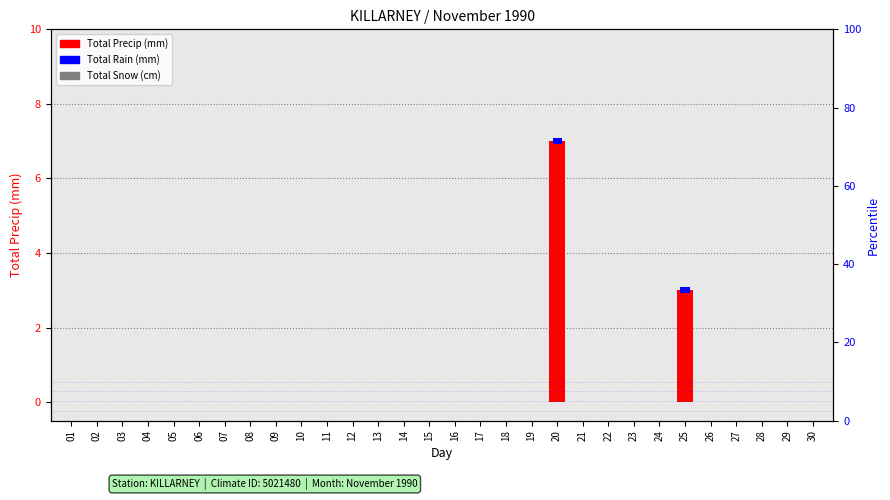

Reading left to right, list all the values displayed in this chart.

01=0	02=0	03=0	04=0	05=0	06=0	07=0	08=0	09=0	10=0	11=0	12=0	13=0	14=0	15=0	16=0	17=0	18=0	19=0	20=7	21=0	22=0	23=0	24=0	25=3	26=0	27=0	28=0	29=0	30=0